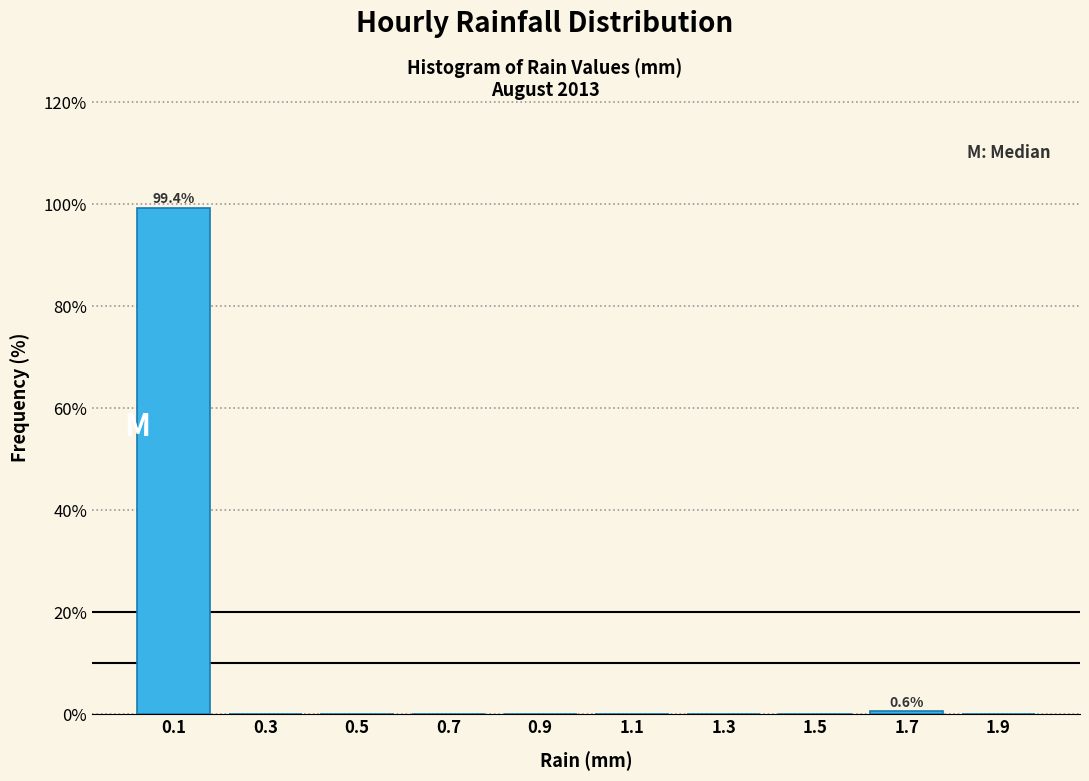

Which range on the x-axis has the tallest bar?

0.0 to 0.2